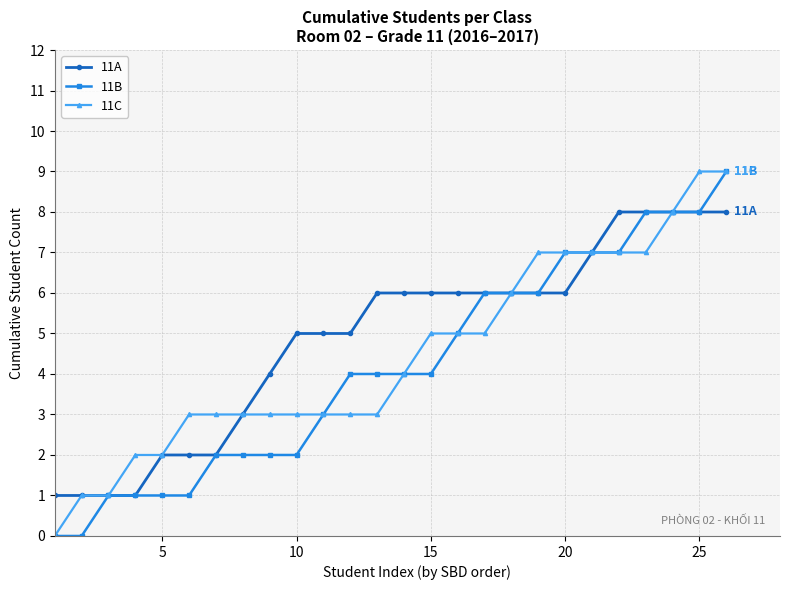

Count the 11A values in the range 2 to 6.

16